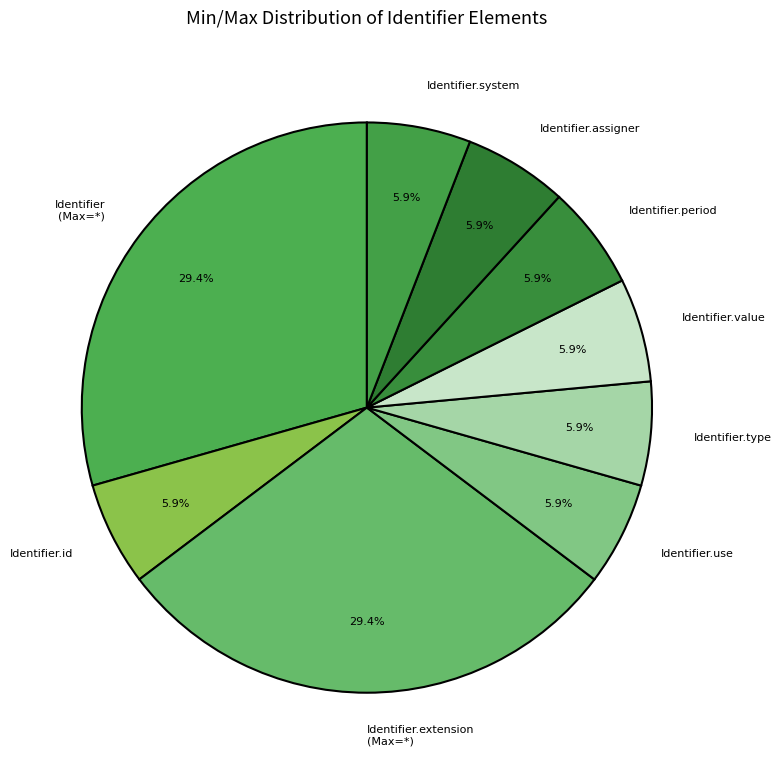

What is the total percentage of Identifier.type and Identifier.id?

11.8%